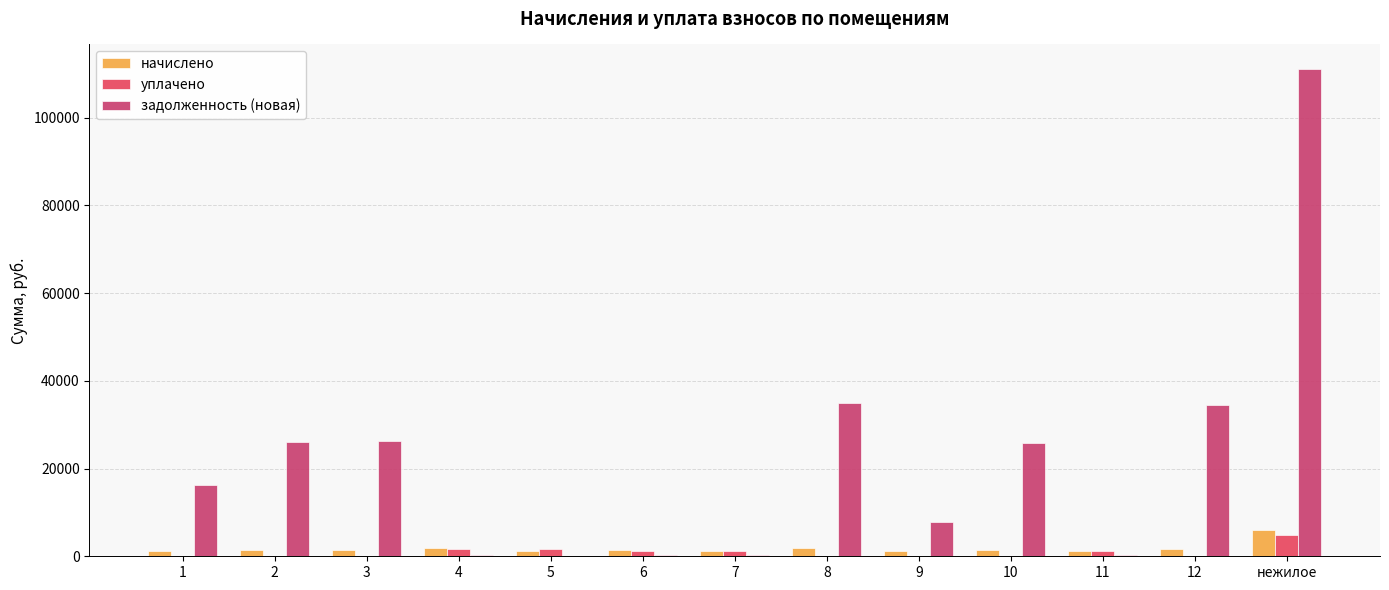

Between 1 and 12, which is larger?

12